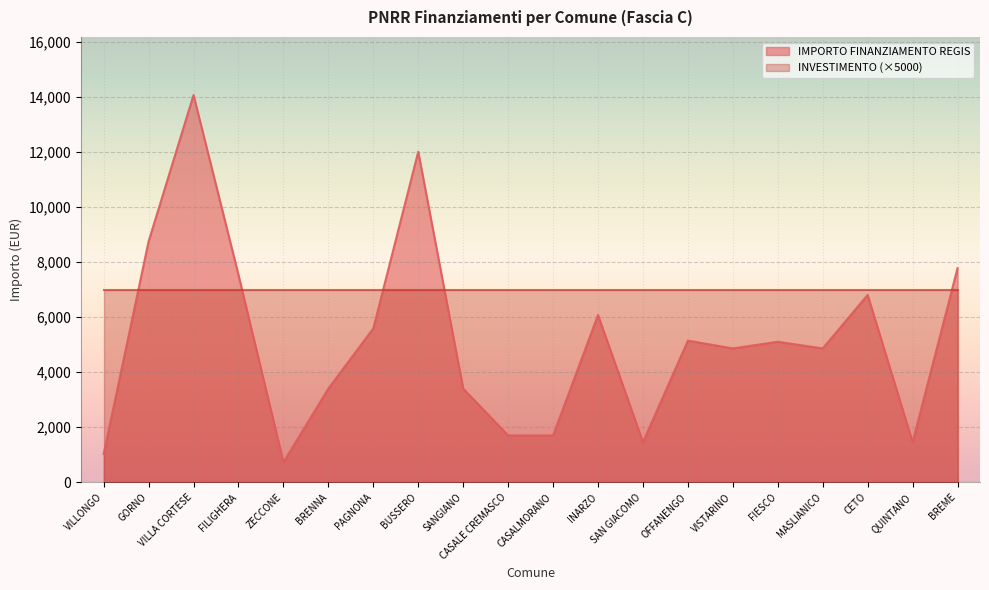

Where is the data nearest to the value 7396?

FILIGHERA